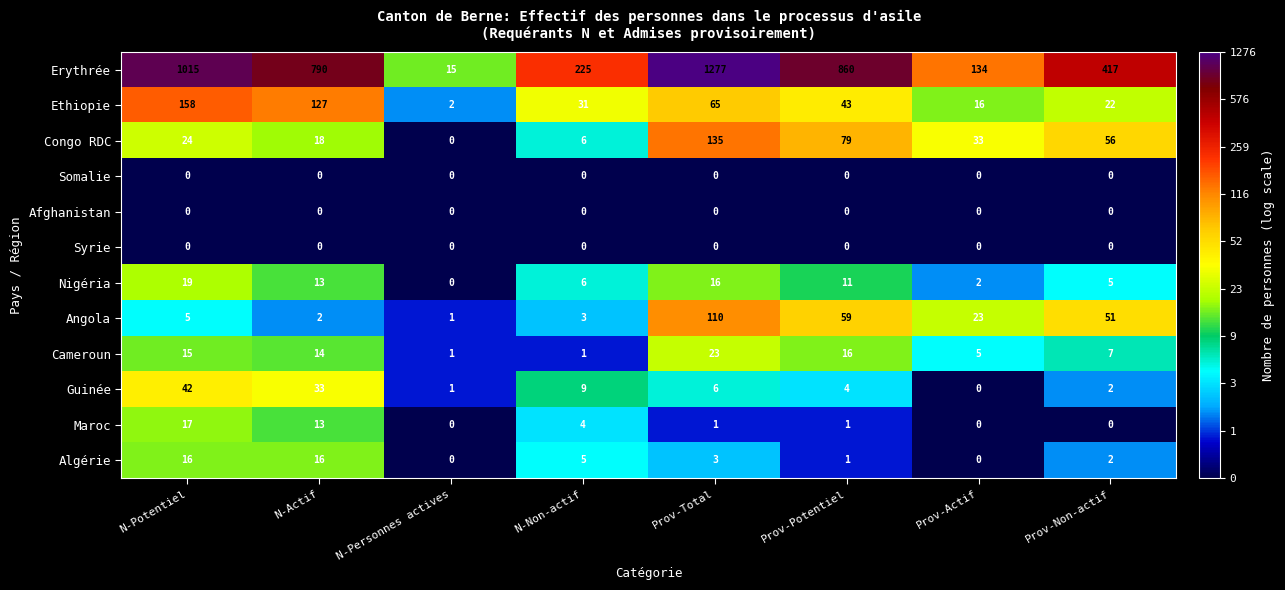

What is the total value across all series at Prov-Potentiel?

1074